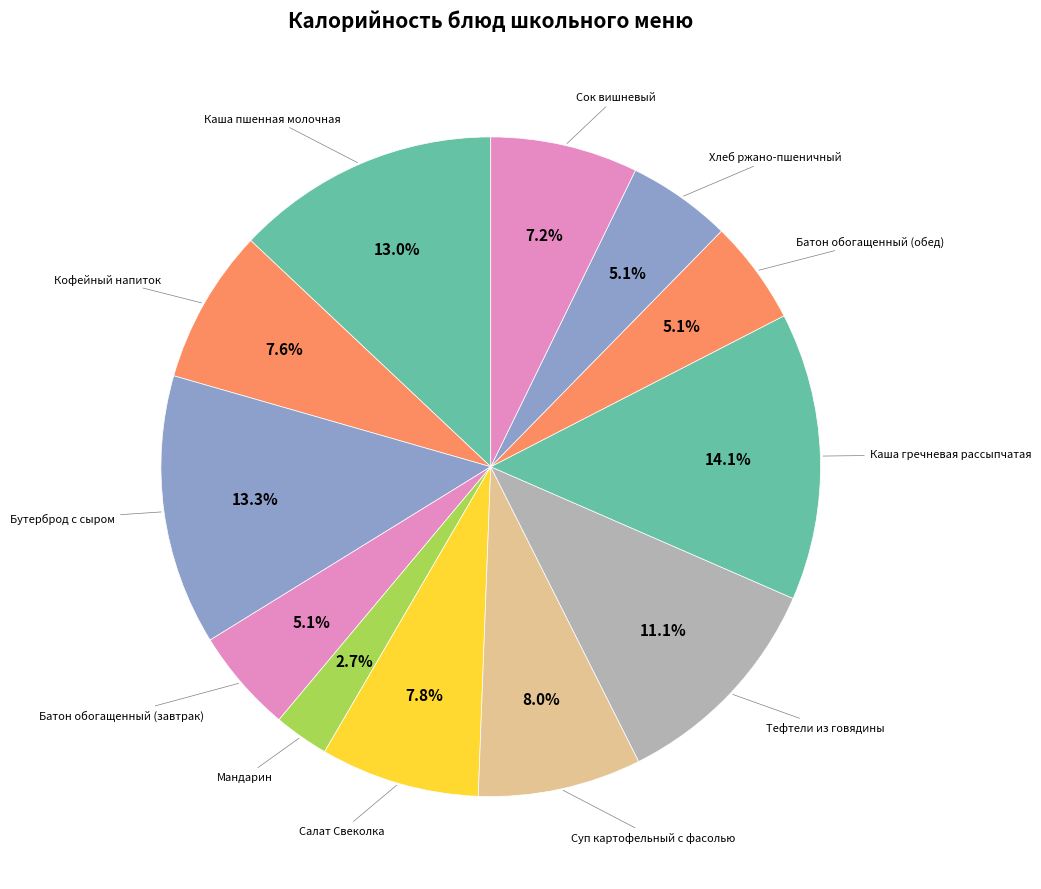

How many slices are in this pie chart?

12